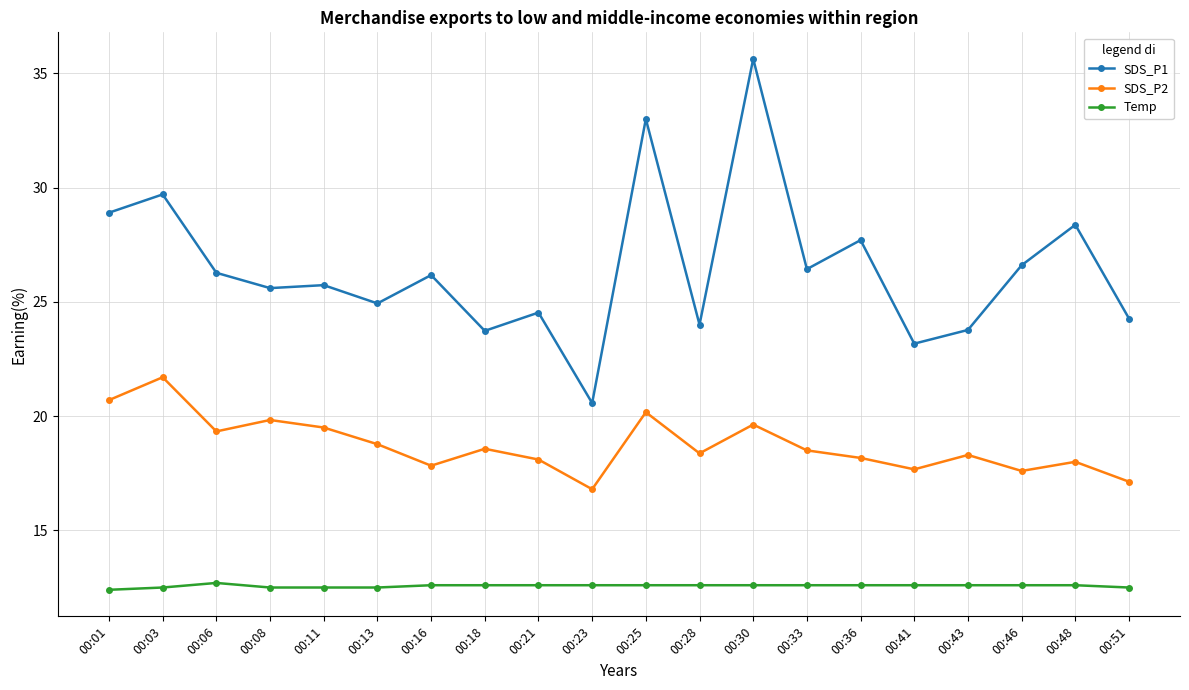

What is the highest value of the SDS_P2 series?

21.7